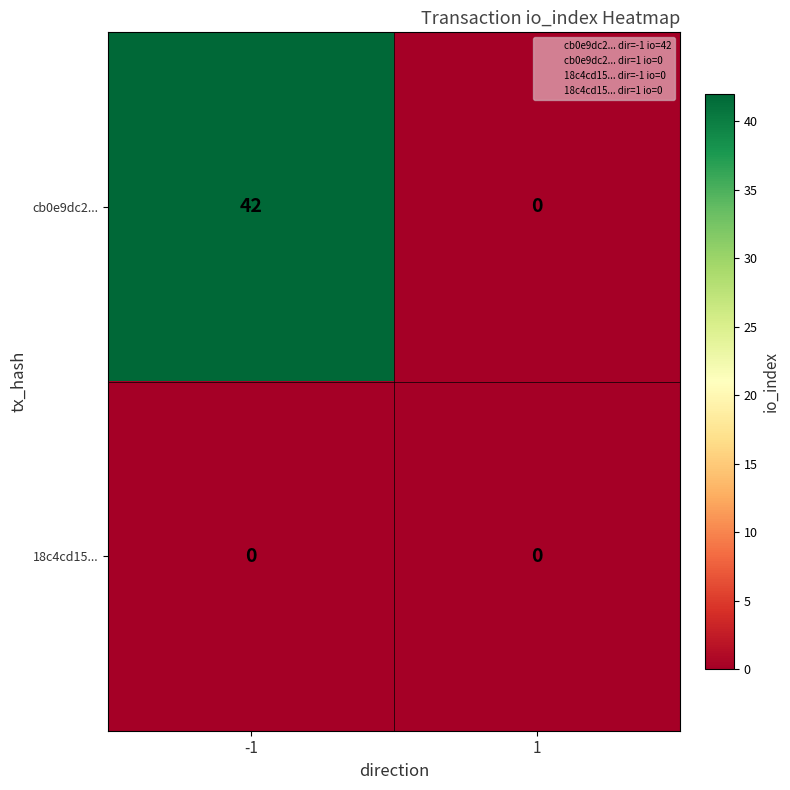

Which series has the largest total across all categories?

cb0e9dc2...